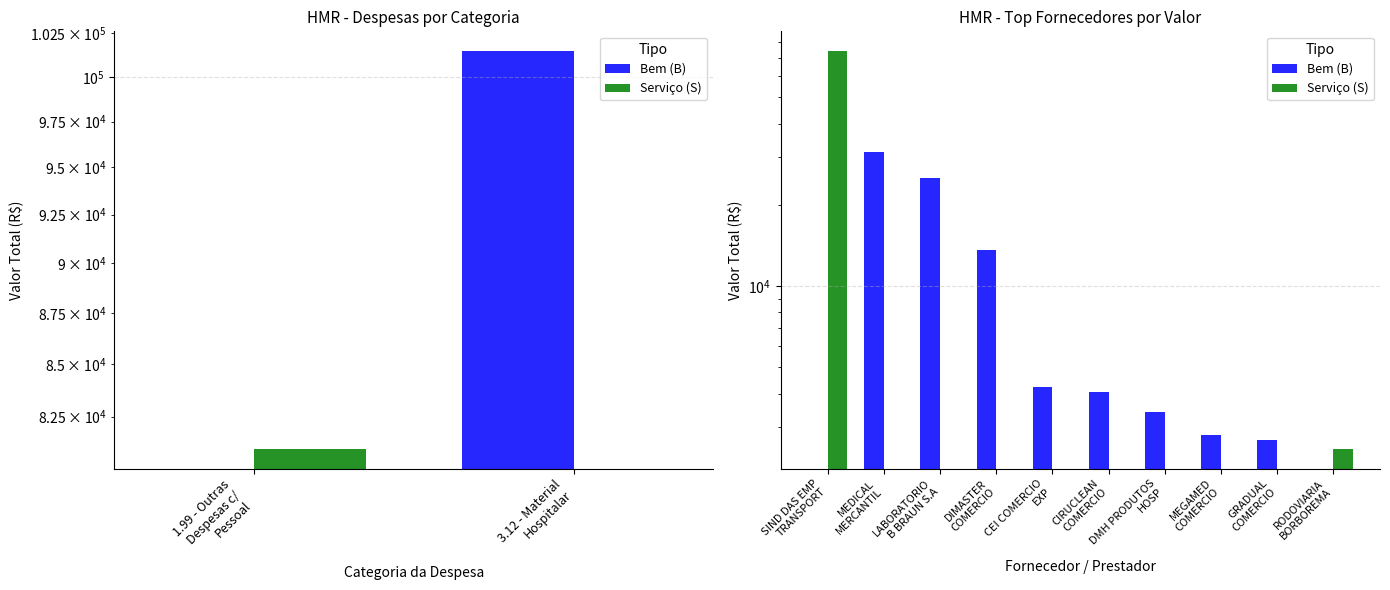

Reading left to right, what are all the values shown in this chart?

Bem (B): 0.0	31299.9	25143.0	13579.5	4233.6	4050.0	3427.7	2808.6	2700.0	0.0
Serviço (S): 74188.0	0.0	0.0	0.0	0.0	0.0	0.0	0.0	0.0	2502.0